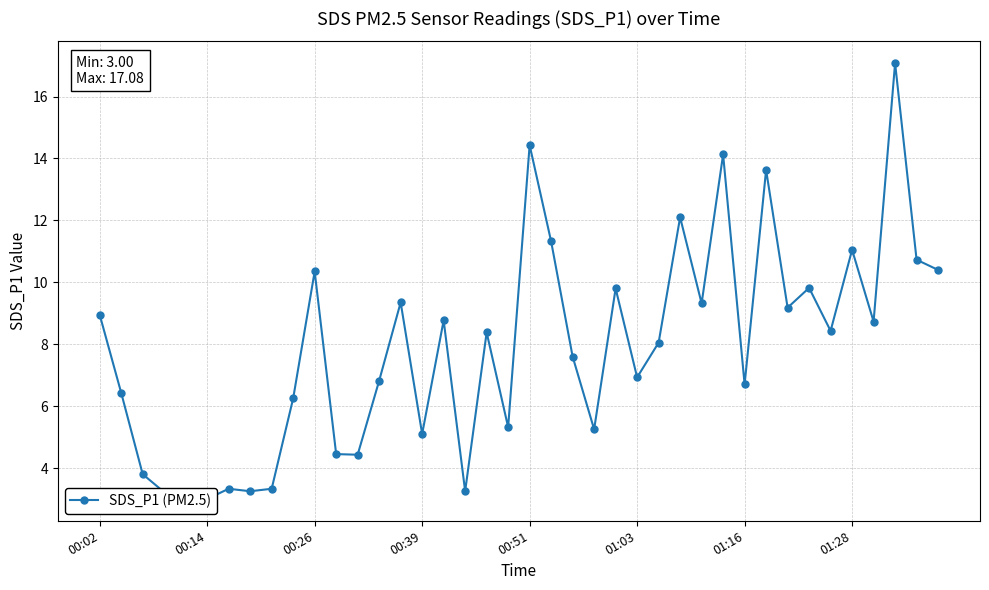

What value does the data have at 16?

8.8